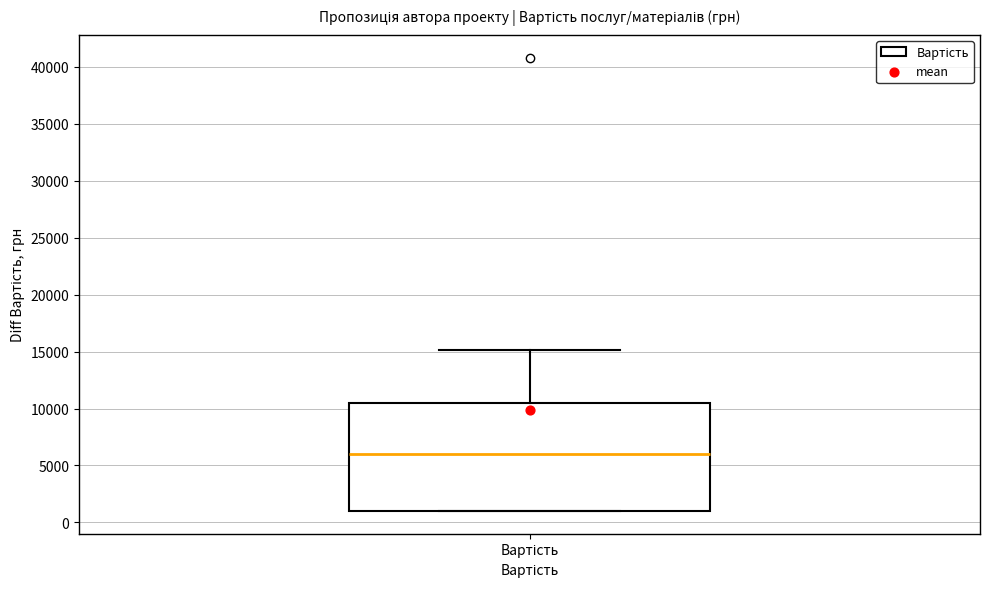

Where is the lower edge of the box for Вартість on the y-axis? The values are not printed on the chart, so give them approximately, as read against the axis.

1000